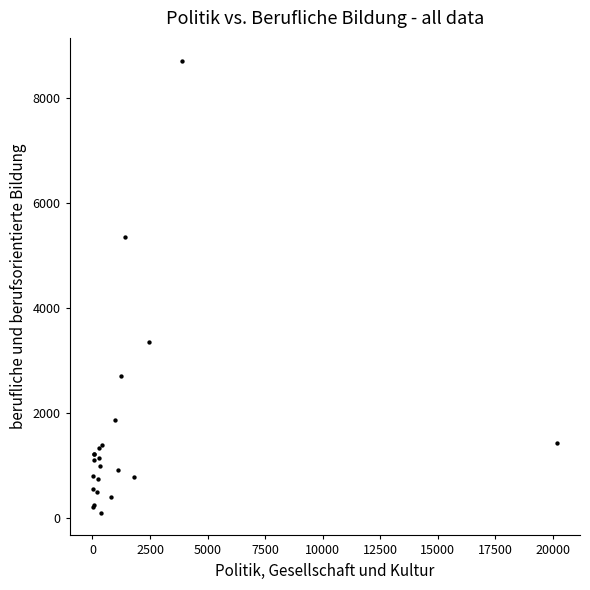

What Y value in the scatter plot is closest to 4412?

5354